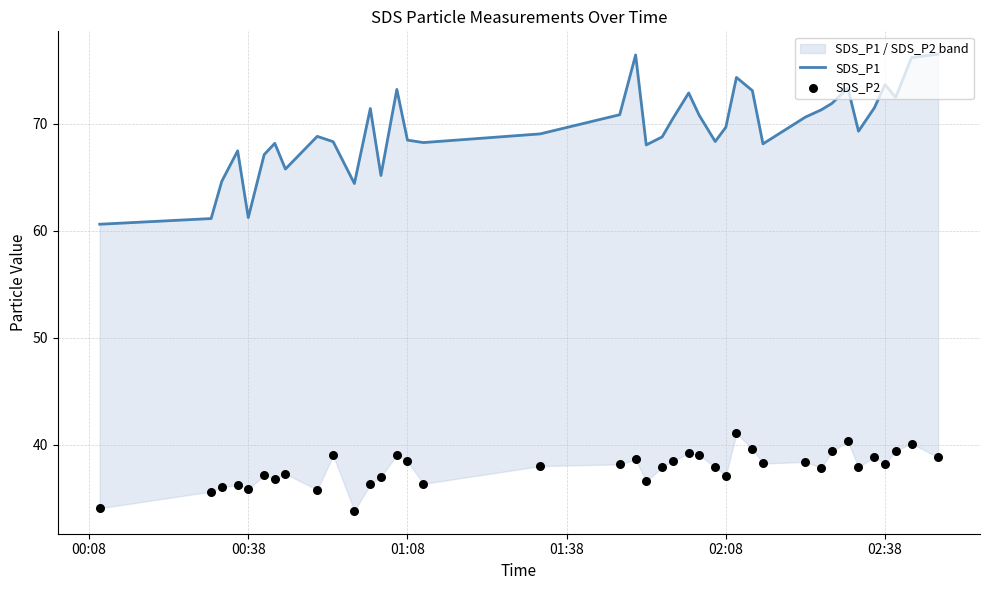

What are all the series names shown in the legend?

SDS_P1, SDS_P2